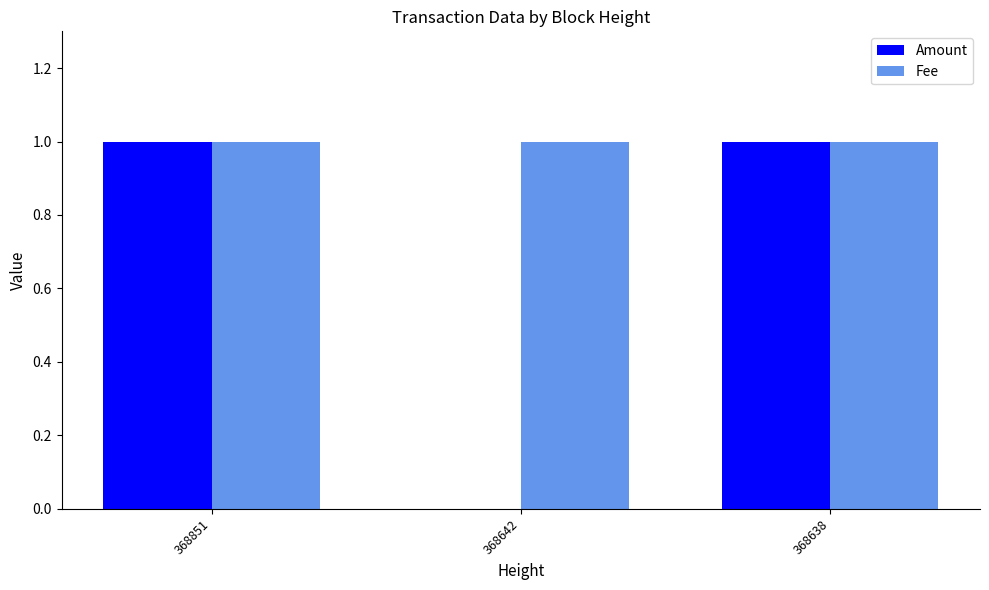

Reading left to right, transcribe all the data shown in this chart.

Amount: 1	0	1
Fee: 1	1	1